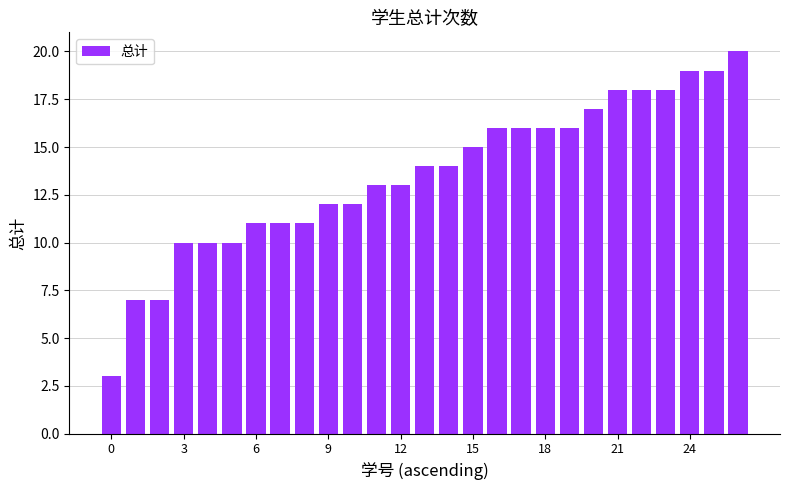

Reading right to left, transcribe all the data shown in this chart.

20	19	19	18	18	18	17	16	16	16	16	15	14	14	13	13	12	12	11	11	11	10	10	10	7	7	3